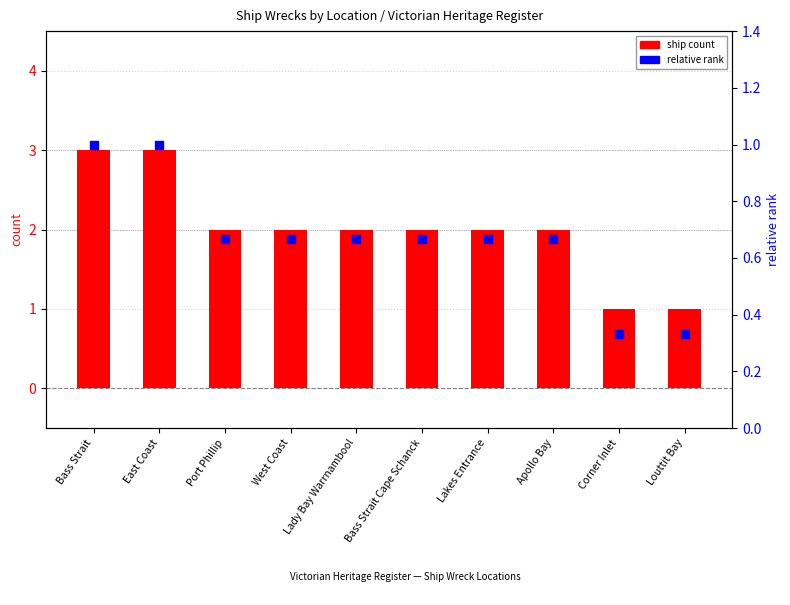

Which series contains the highest Y value?

ship count